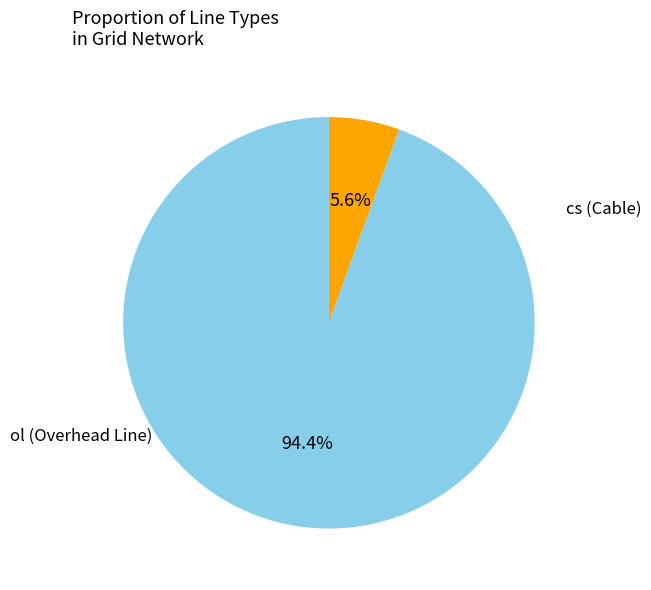

Is there a majority slice in this chart?

Yes